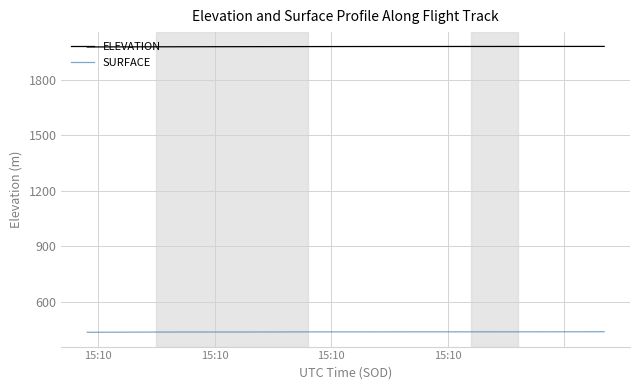

What is the greatest value displayed?

1980.3